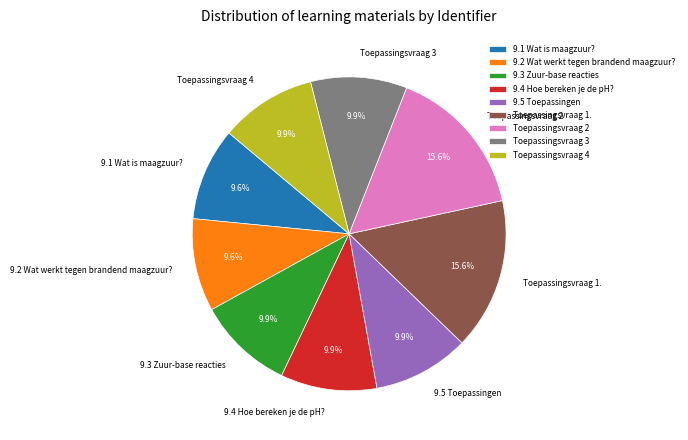

Do 9.2 Wat werkt tegen brandend maagzuur? and Toepassingsvraag 4 together represent more than half of the pie?

No